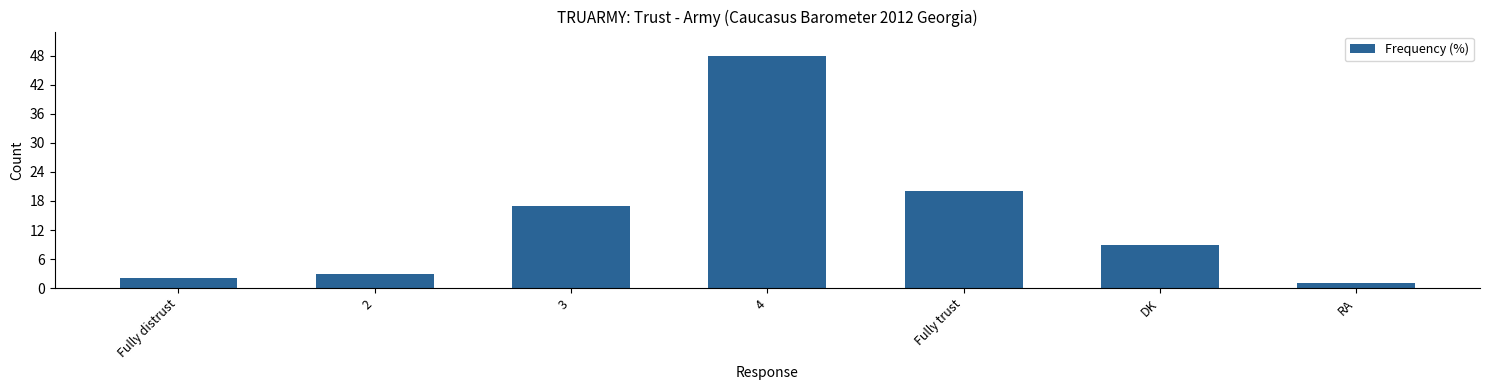

What is the label of the 5th bar from the left?

Fully trust